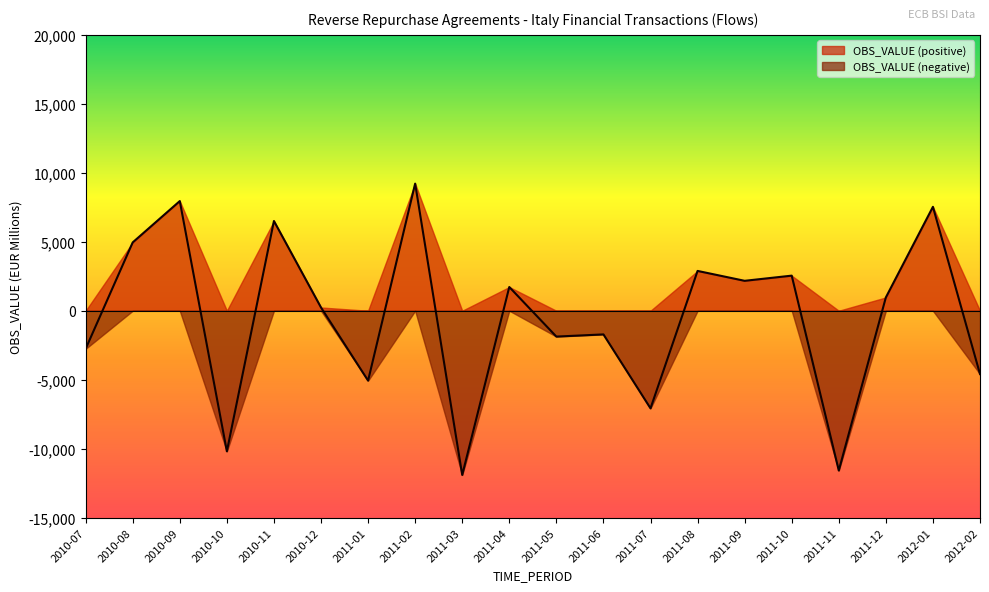

What is the change in value from 2011-07 to 2011-12?

+8043